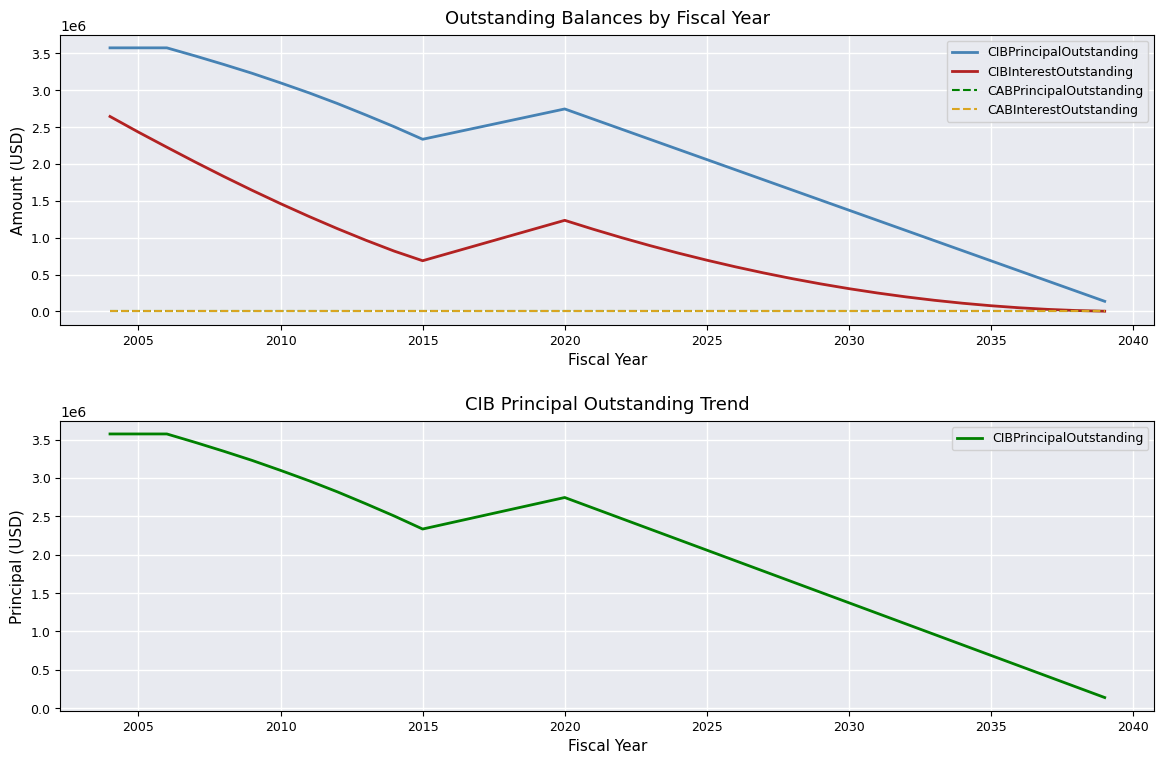

Is this an area chart (filled region under the line)?

No